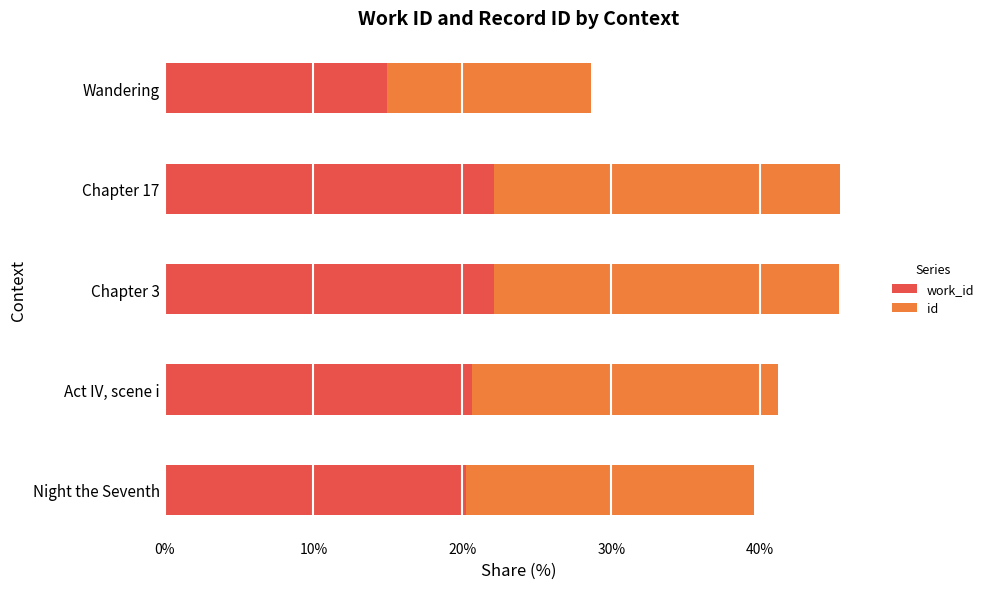

What is the total value across all series at Chapter 17?

45.3